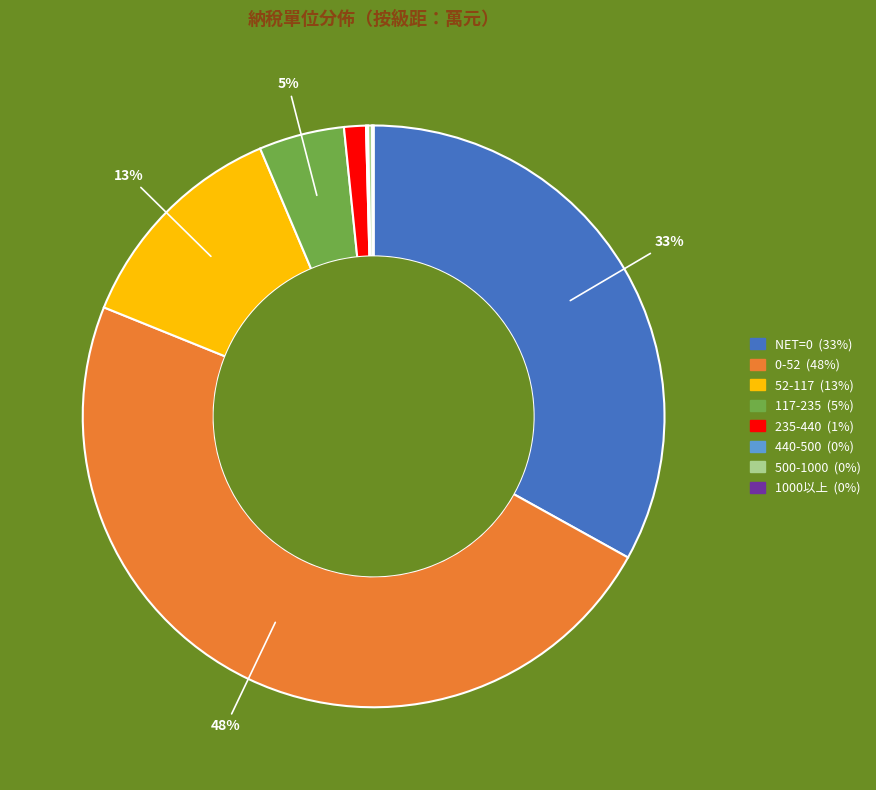

What percentage is the 235-440 slice, to the nearest percent?

1%